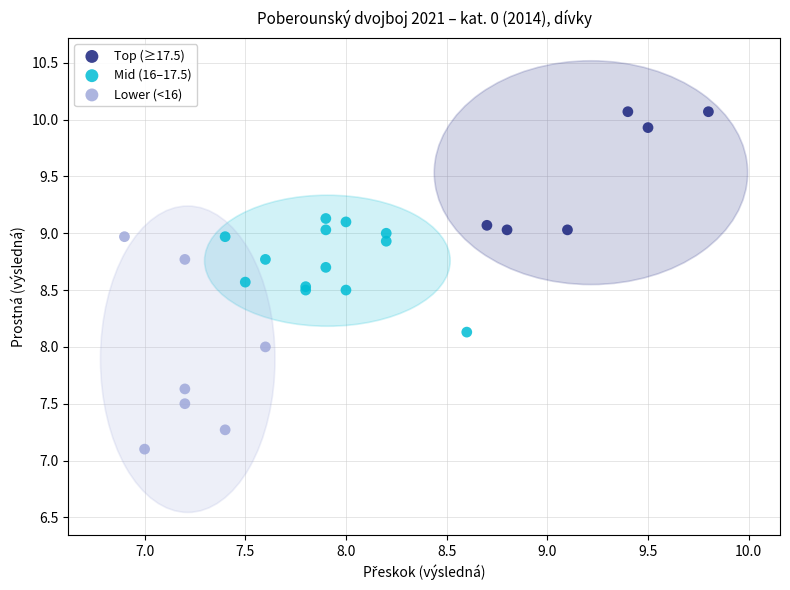

Which series reaches the minimum Y coordinate?

Lower (<16)